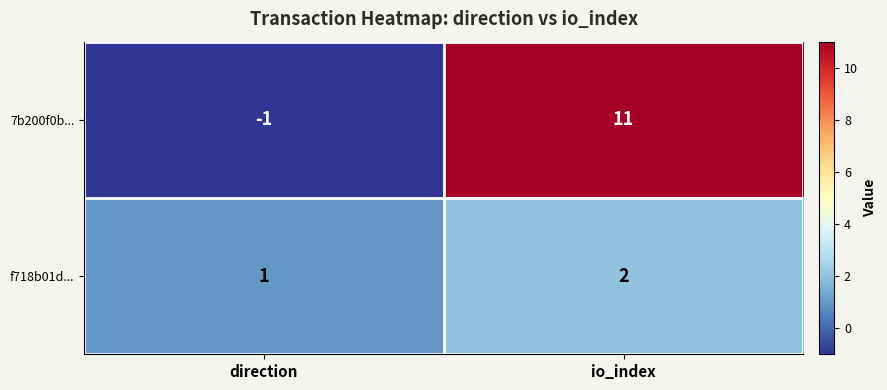

Rank the series by their maximum value, from highest to lowest.

7b200f0b..., f718b01d...